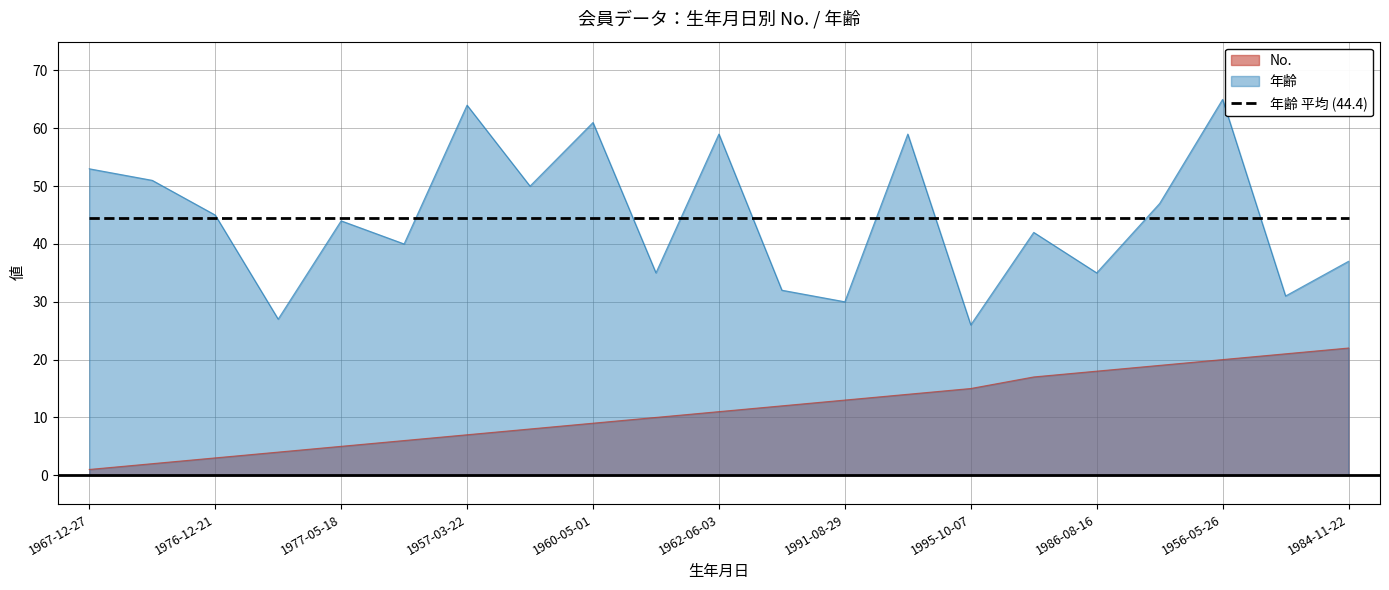

True or false: No. and 年齢 intersect in this chart.

False